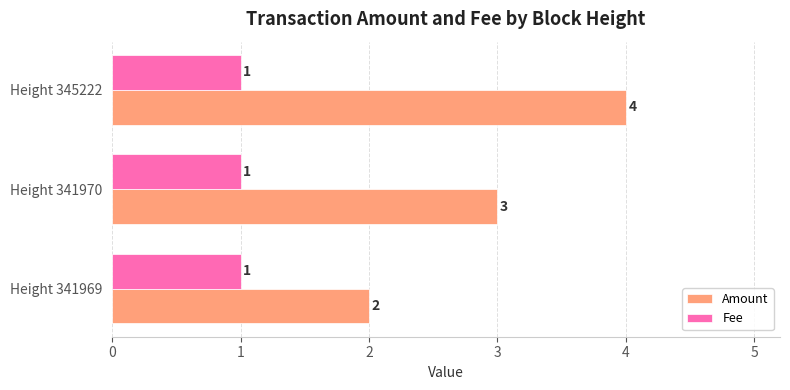

Rank the series by their maximum value, from highest to lowest.

Amount, Fee